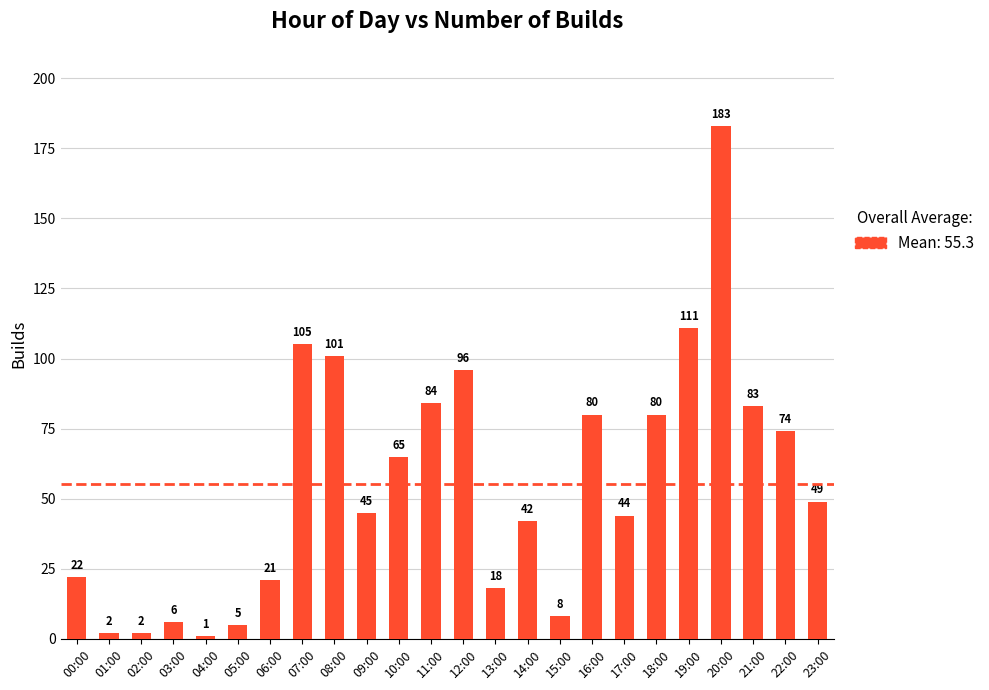

What is the ratio of the value at 23:00 to the value at 13:00?

2.7